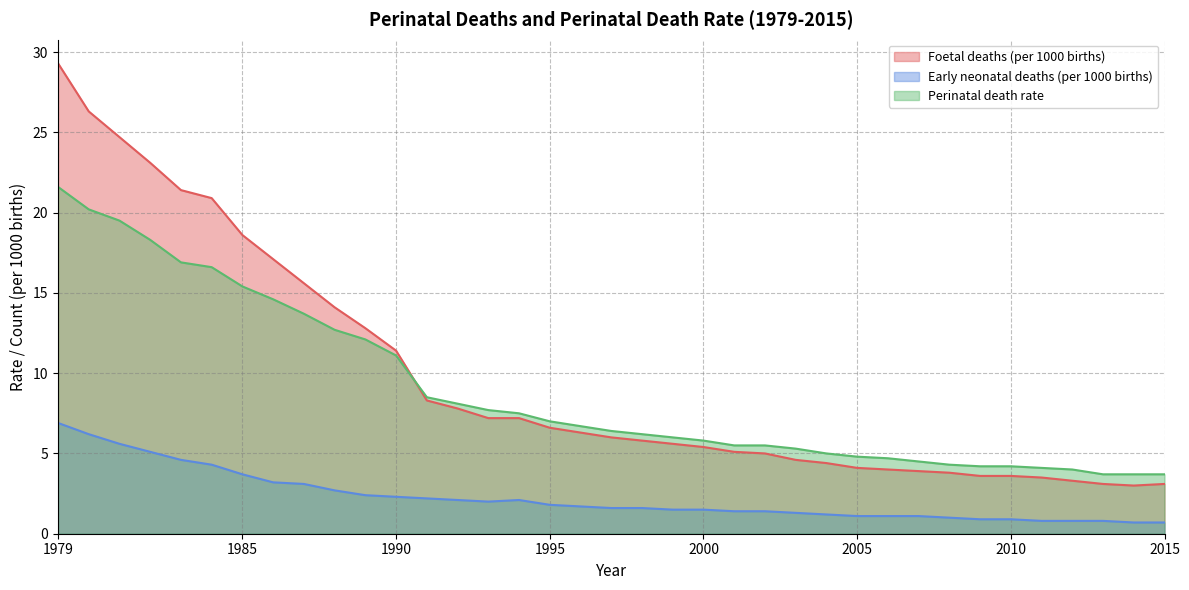

At 1993, list the series in order from largest to smallest.

Perinatal death rate, Foetal deaths (per 1000 births), Early neonatal deaths (per 1000 births)